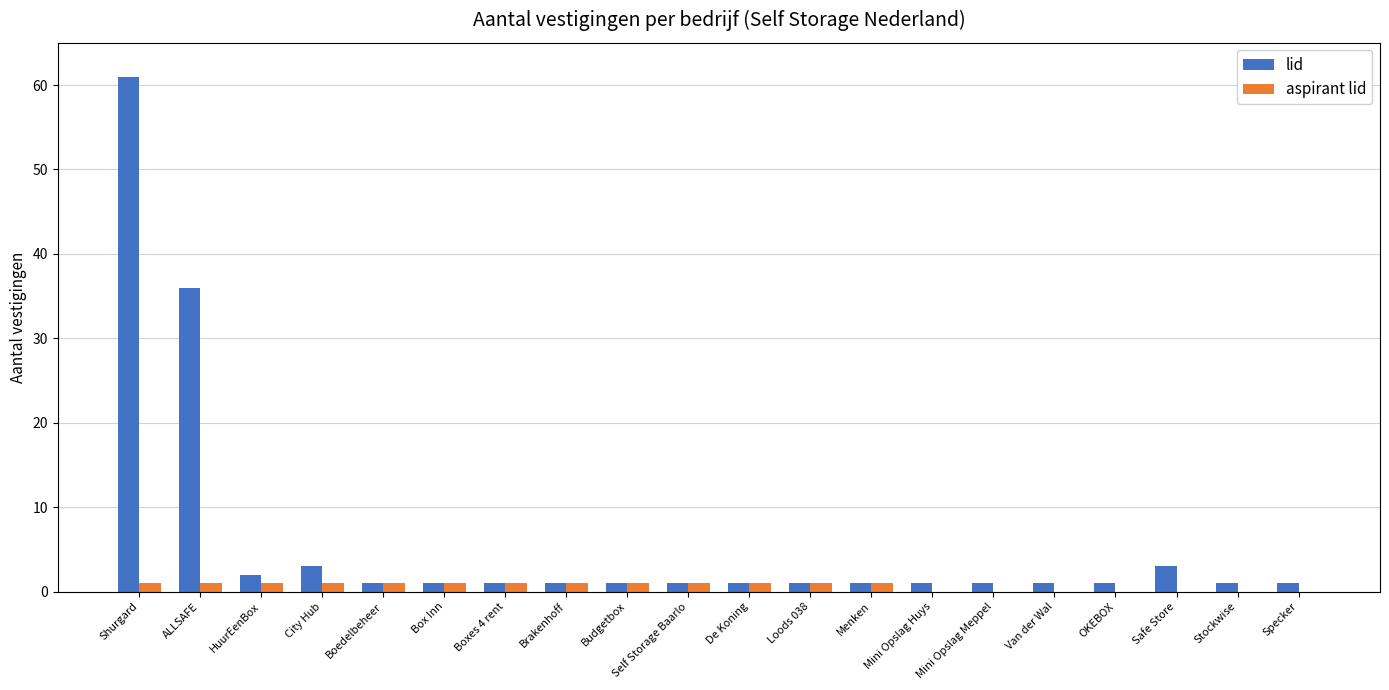

Which series has the largest total across all categories?

lid